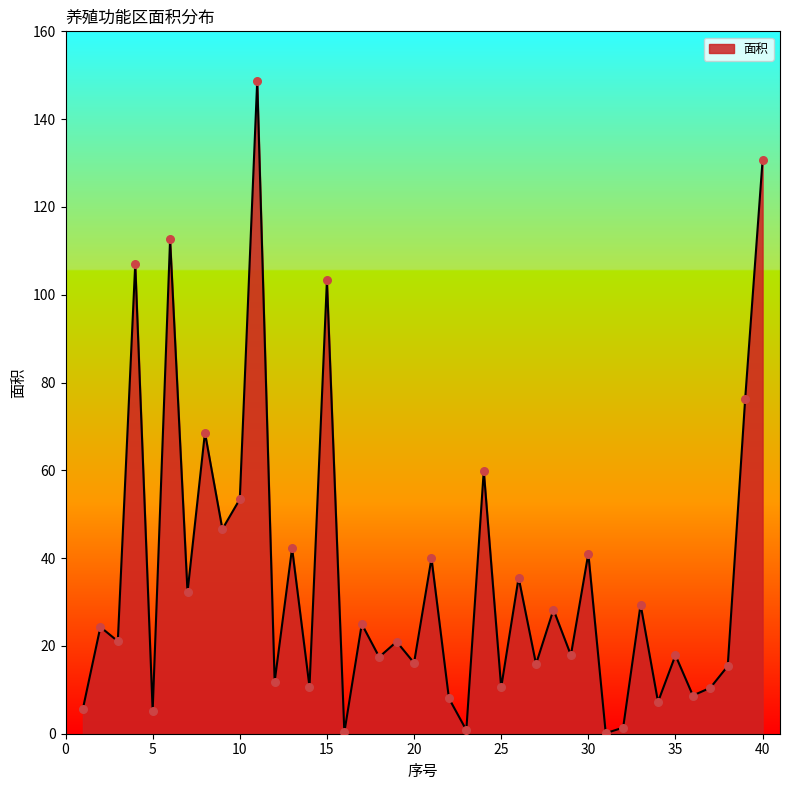

What is the greatest value displayed?

148.8